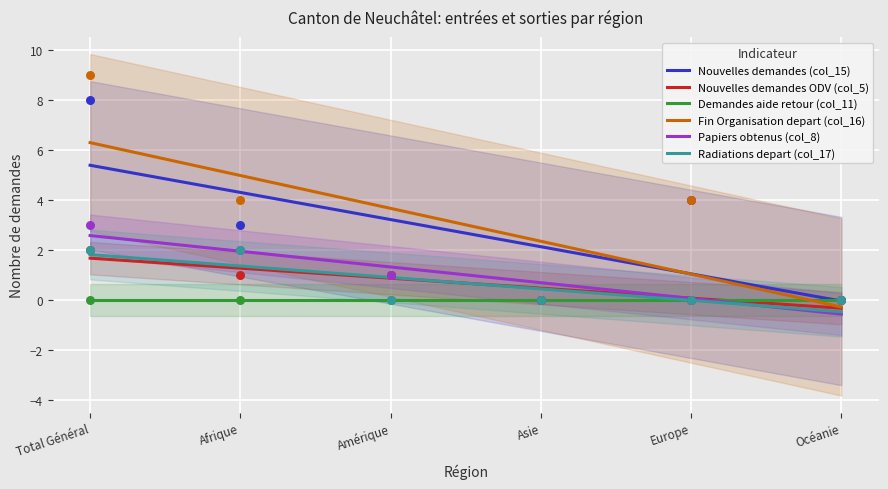

Is the value of Nouvelles demandes (col_15) at Asie greater than the value of Demandes aide retour (col_11) at Asie?

Yes